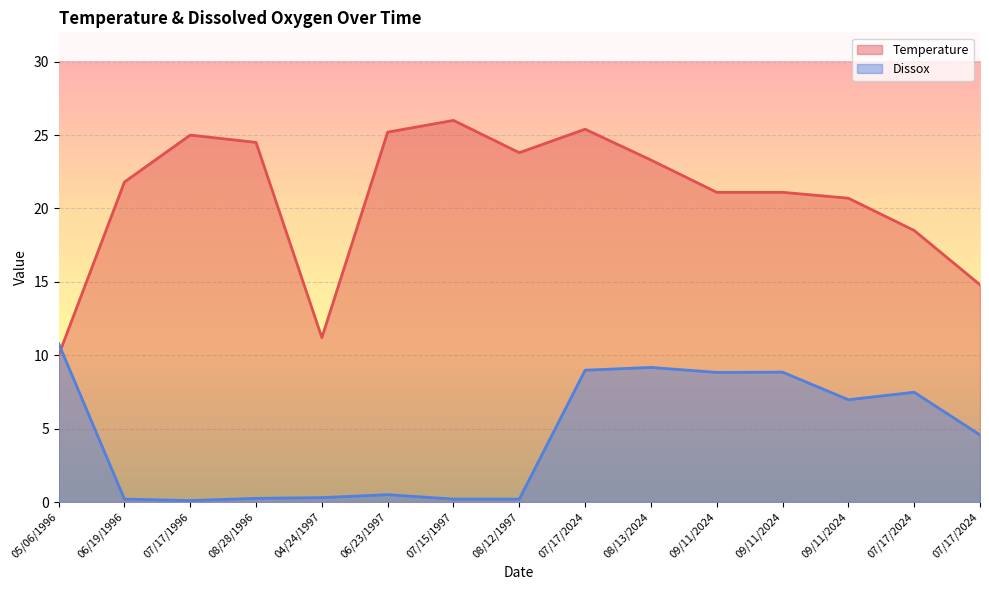

Is the value of Dissox at 09/11/2024 greater than the value of Temperature at 05/06/1996?

No